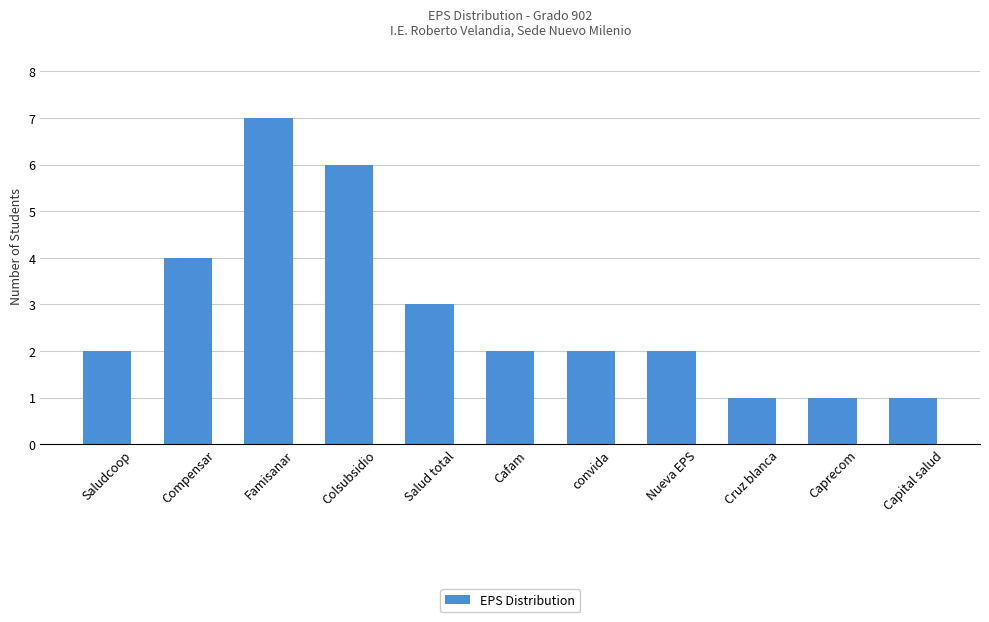

True or false: the data shows 1 at Saludcoop.

False